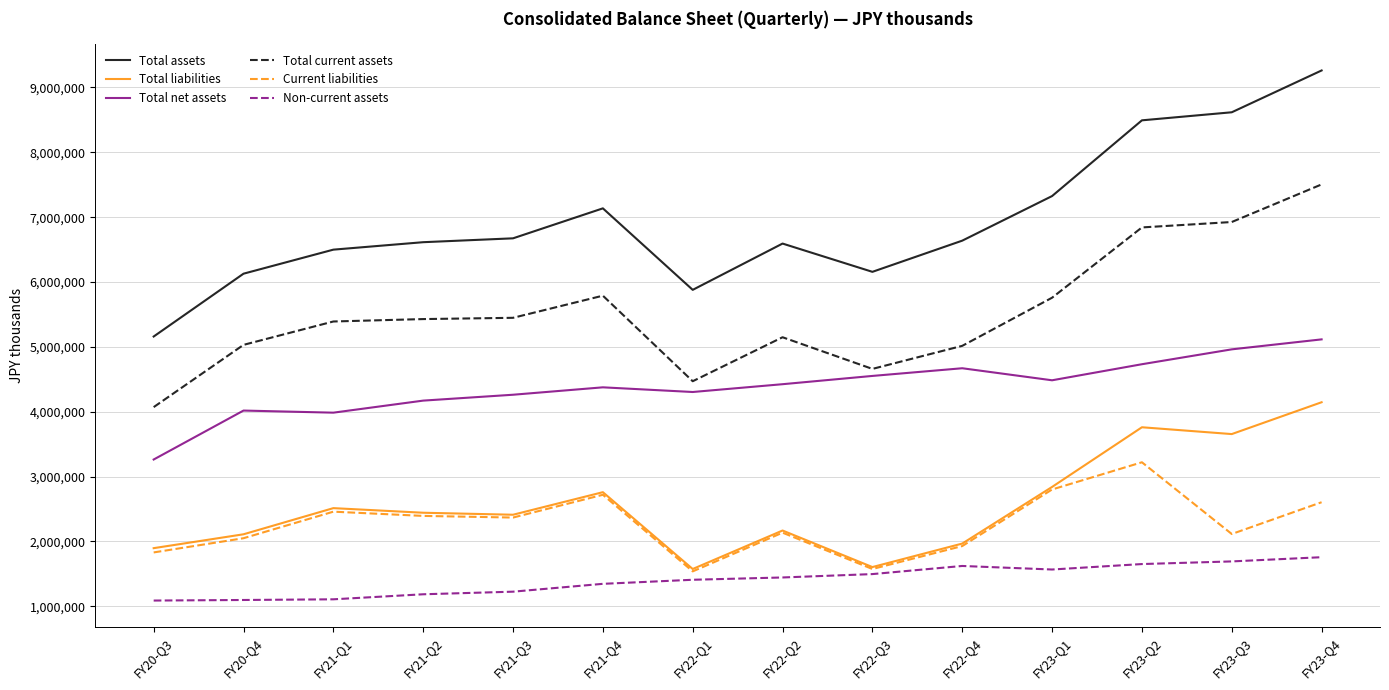

The Total liabilities series shows 3760685 at FY23-Q2. True or false?

True